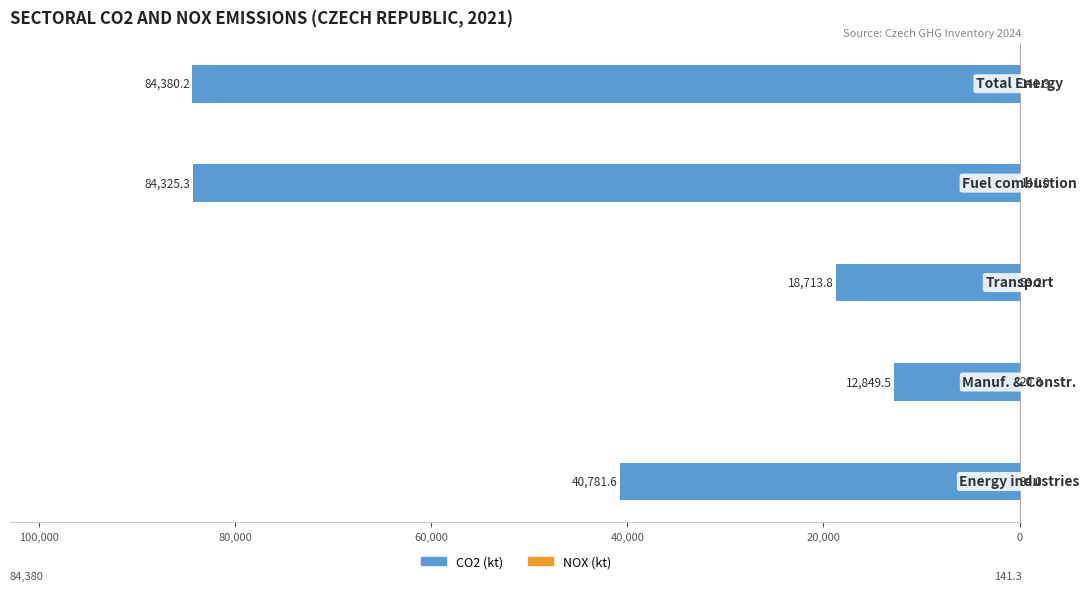

The NOX (kt) series shows 14.4 at 120,000. True or false?

False